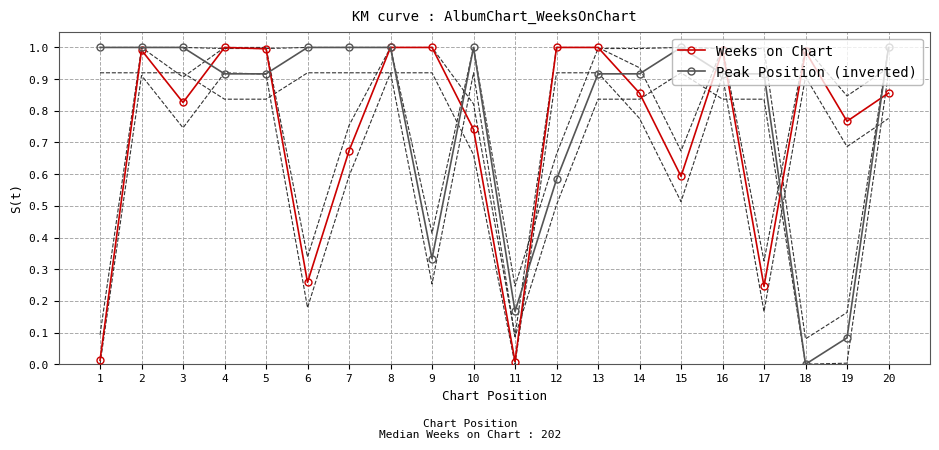

At how many categories does at least one series exceed 0?

20